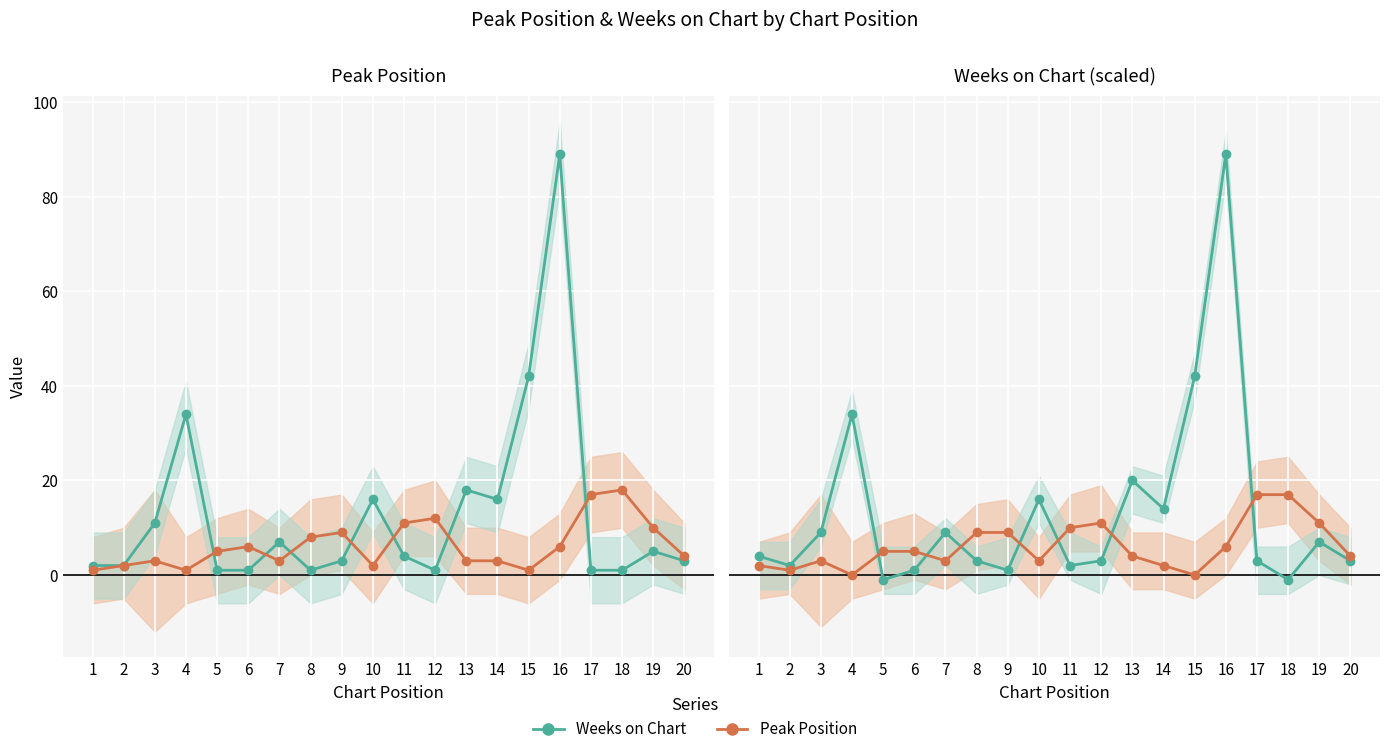

Rank the series by their maximum value, from highest to lowest.

Weeks on Chart, Peak Position